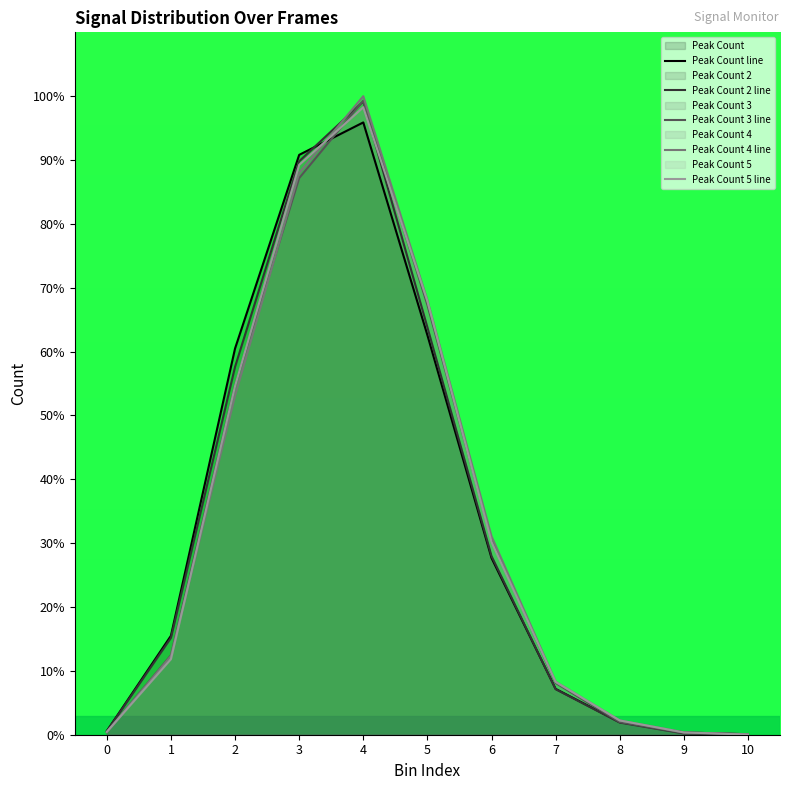

Reading left to right, what are all the values shown in this chart?

Peak Count: 0.6	15.5	60.5	90.8	95.9	62.6	27.7	7.2	2.0	0.4	0.1
Peak Count 2: 0.5	15.2	57.6	89.8	99.2	63.8	28.0	7.1	1.9	0.2	0.0
Peak Count 3: 0.4	12.4	54.7	87.2	99.3	67.3	30.6	8.1	2.0	0.3	0.1
Peak Count 4: 0.4	12.3	53.1	88.0	100.0	68.0	31.1	8.3	2.2	0.4	0.1
Peak Count 5: 0.4	11.8	54.6	89.2	98.3	67.9	30.2	8.3	2.2	0.4	0.0